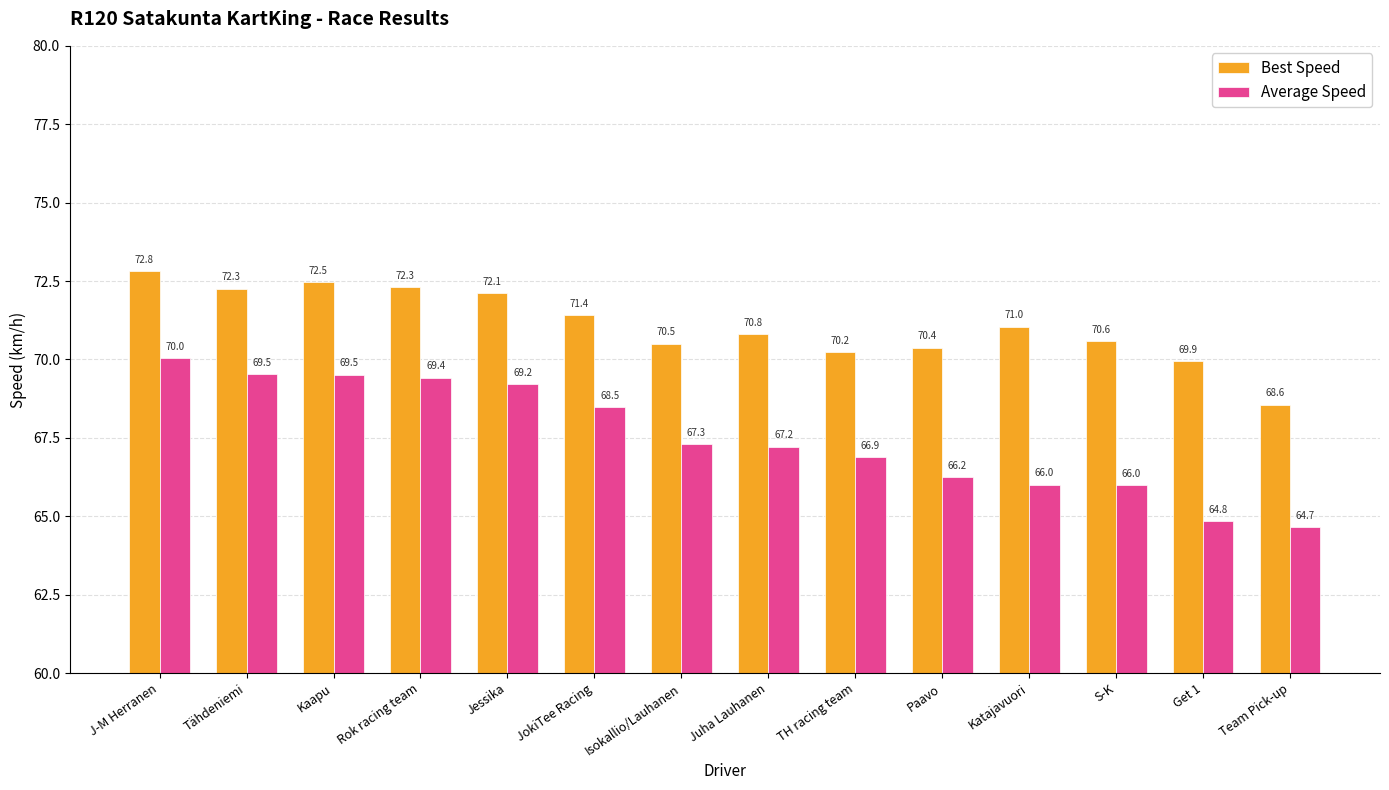

Is it true that Best Speed equals 27.3 at Juha Lauhanen?

False